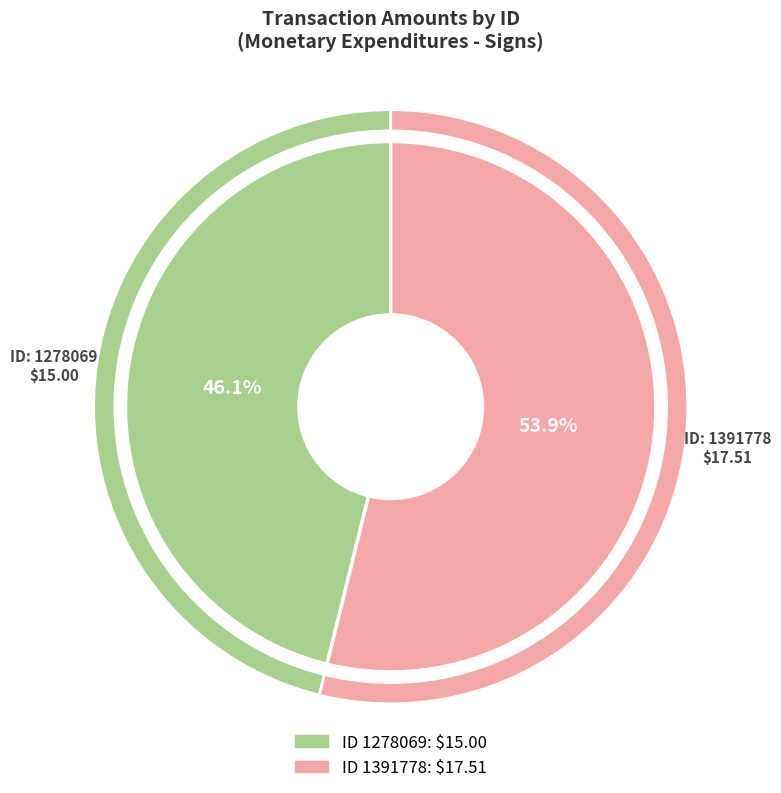

Rank the categories by value from highest to lowest.

1391778, 1278069